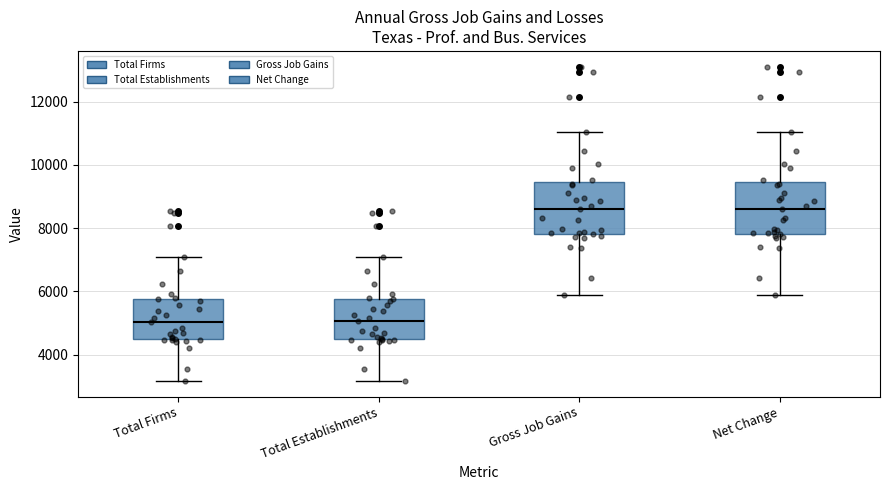

Reading left to right, transcribe this box plot: for each box, give where its median line is, the range the box spans, and where its two whiskers end, as read against the y-axis. The values are not printed on the chart, so give them approximately, as read against the axis.

Total Firms: median 5000, box 4400 to 5800, whiskers 3200 to 7000
Total Establishments: median 5000, box 4400 to 5800, whiskers 3200 to 7000
Gross Job Gains: median 8600, box 7800 to 9400, whiskers 6000 to 11000
Net Change: median 8600, box 7800 to 9400, whiskers 6000 to 11000